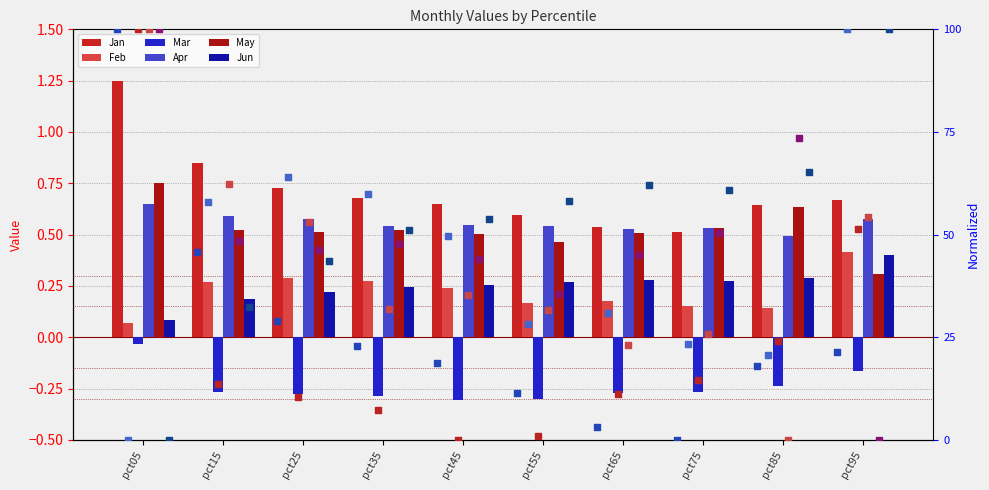

Which series contains the lowest Y value?

Mar